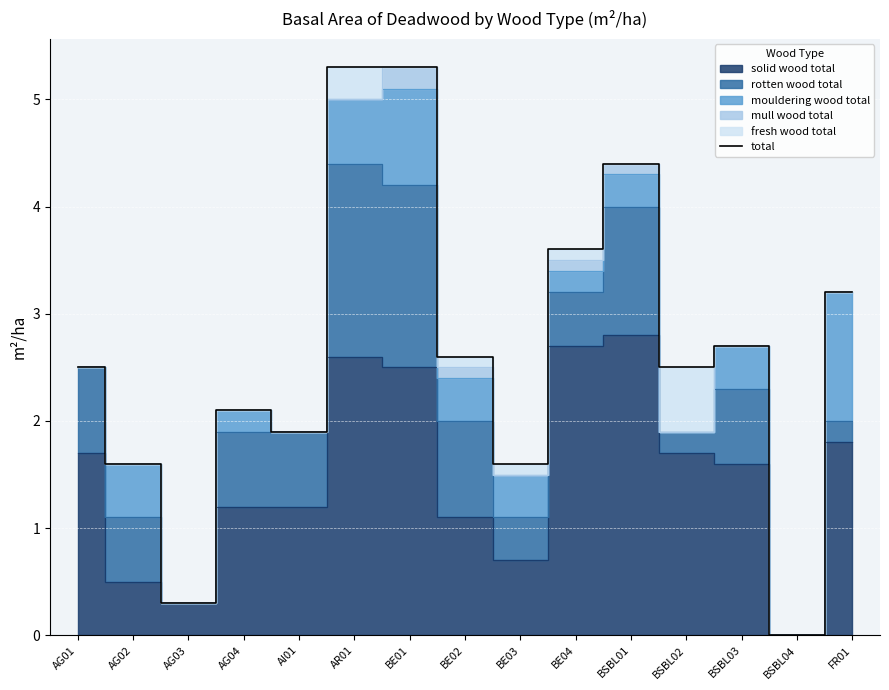

True or false: total has a value of 2.7 at BSBL01.

False